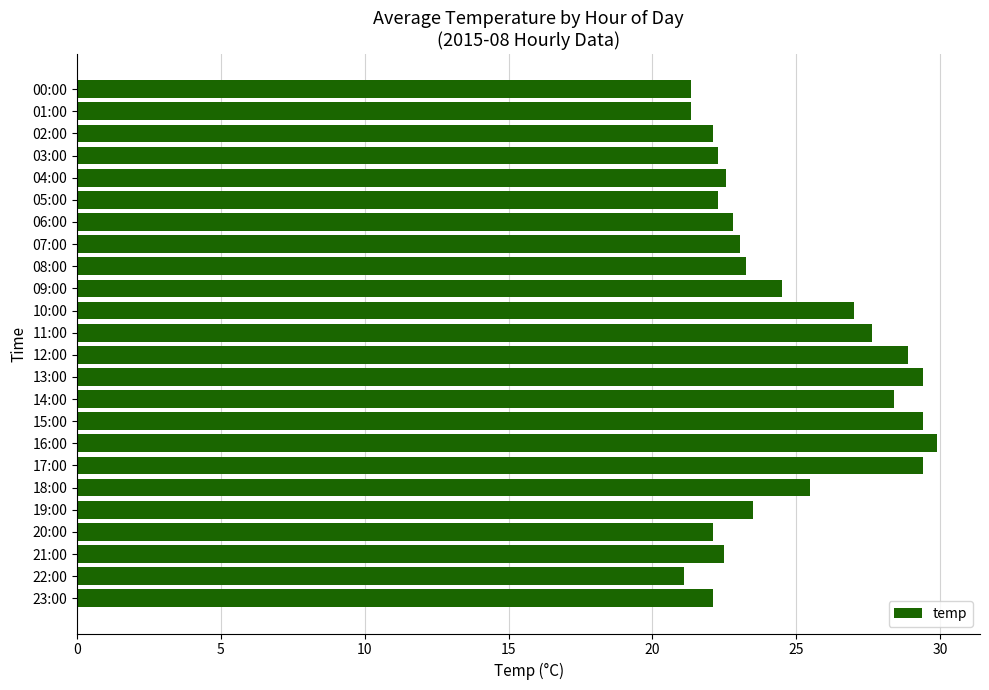

What is the label of the 16th bar from the bottom?

08:00